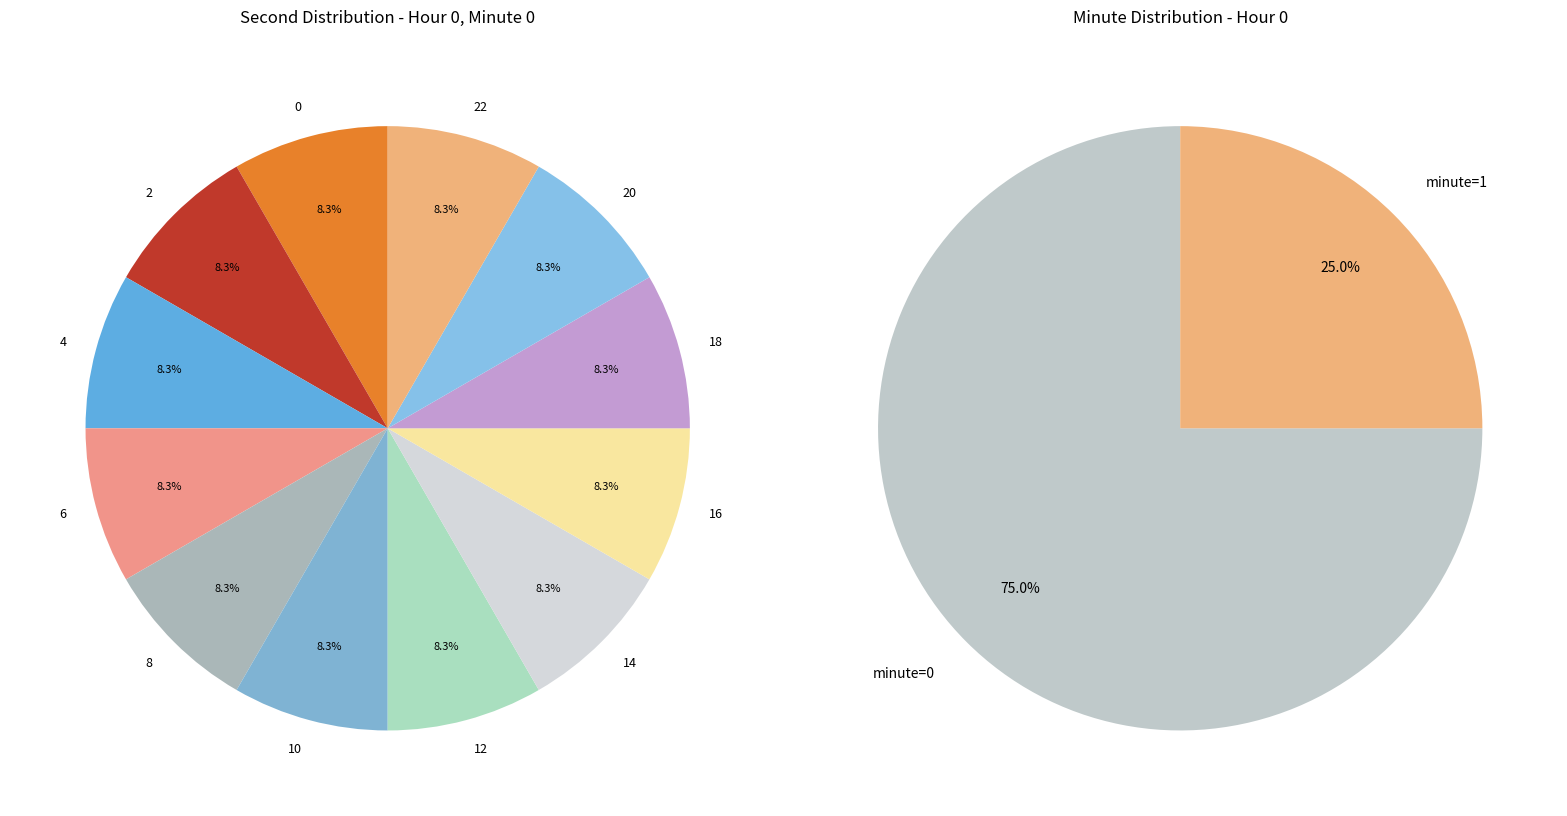

Rank the categories by value from lowest to highest.

second=0, second=2, second=4, second=6, second=8, second=10, second=12, second=14, second=16, second=18, second=20, second=22